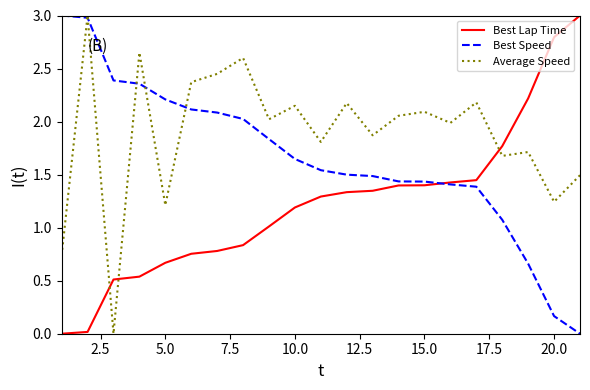

How many values in the Best Speed series are below 1?

3